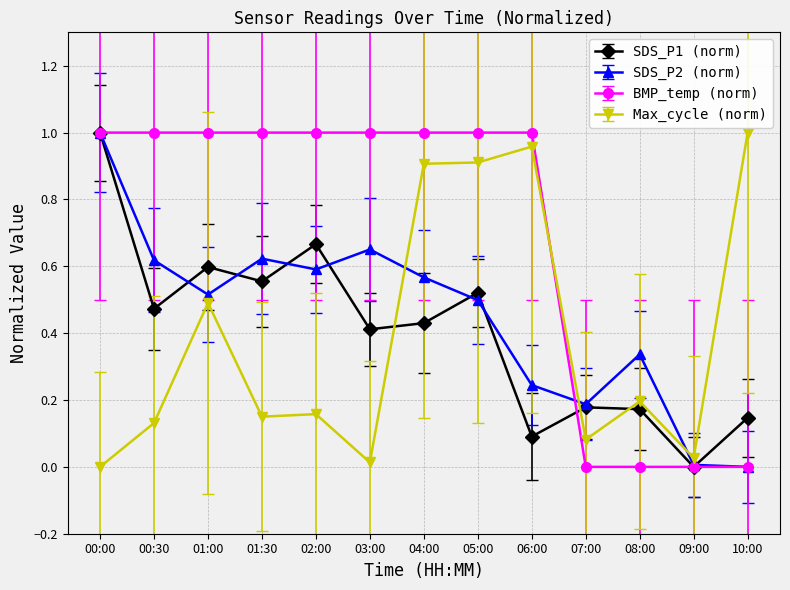

What is the total value across all series at 06:00?

2.3